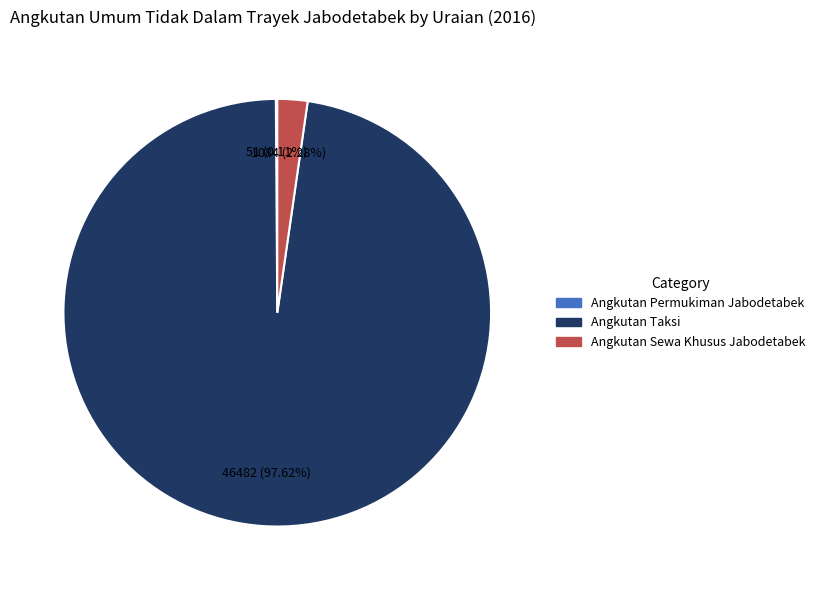

Which slice is the largest?

Angkutan Taksi